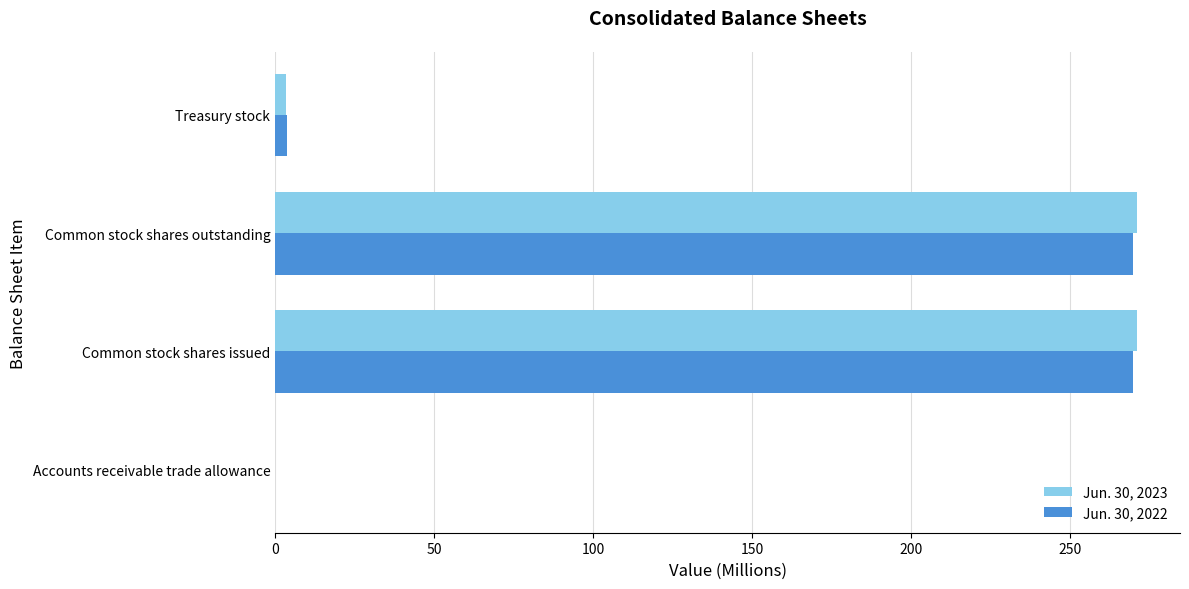

What is the maximum value shown in the chart?

270.9